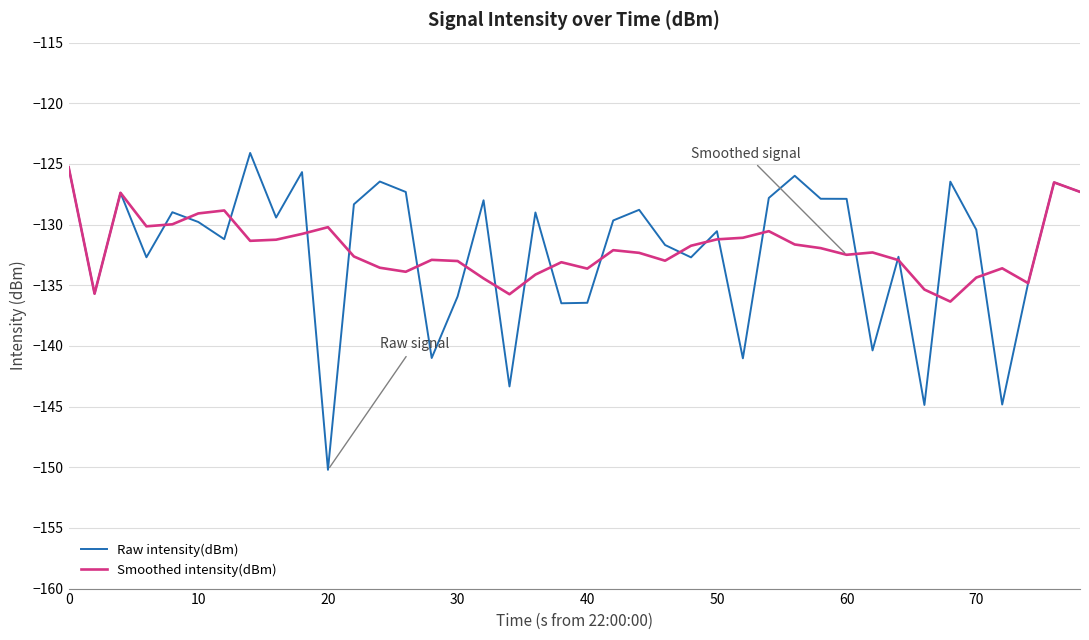

What is the difference between the maximum and minimum values in the Raw intensity(dBm) series?

26.1